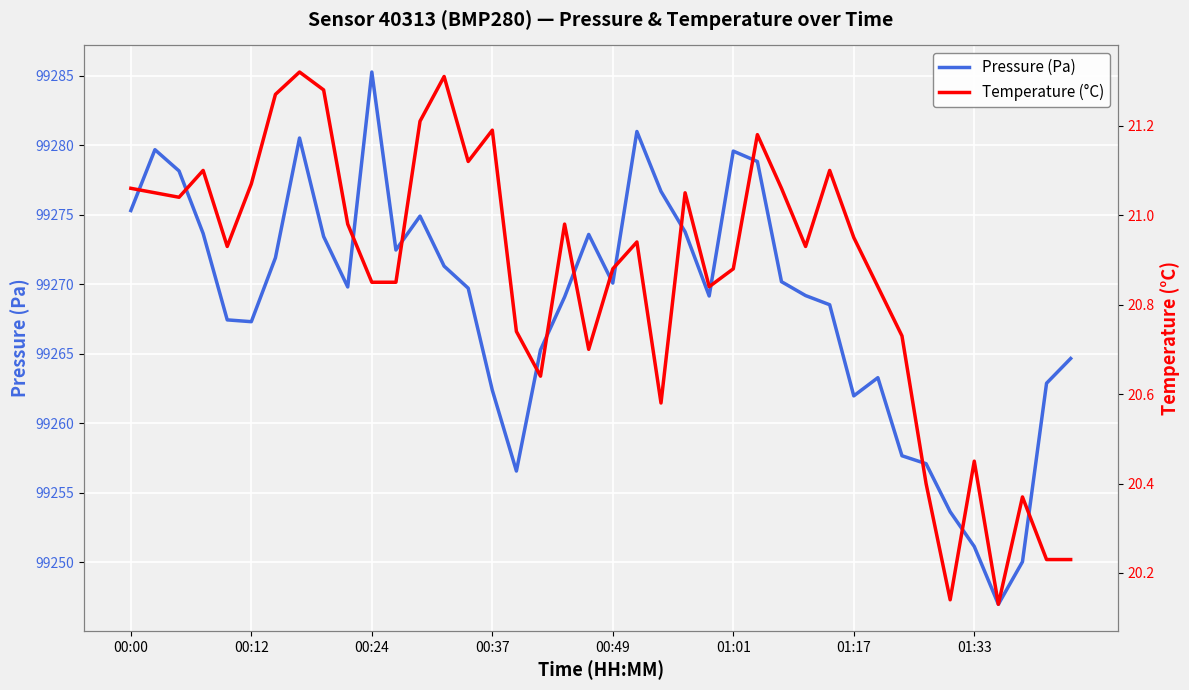

At which label does Pressure (Pa) reach its peak?

00:24